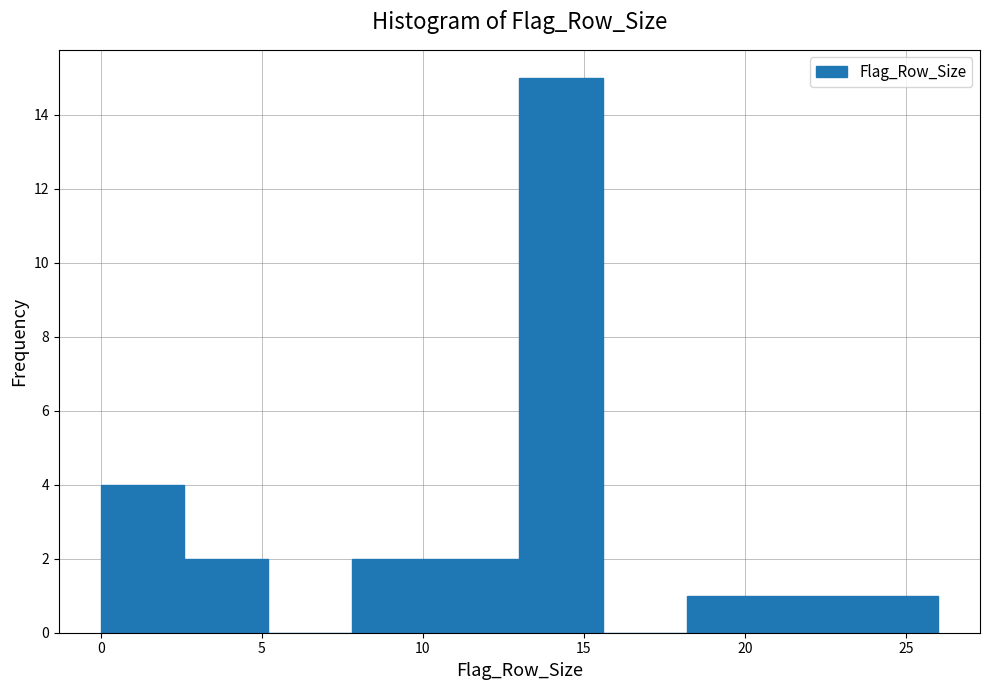

Reading left to right, list every bar in this chart as the range it spans on the x-axis followed by its height. Neither the bar edges nor the heights are printed on the chart, so give them approximately, as read against the axes.

0.0 to 2.6: 4
2.6 to 5.2: 2
5.2 to 7.8: 0
7.8 to 10.4: 2
10.4 to 13.0: 2
13.0 to 15.6: 15
15.6 to 18.2: 0
18.2 to 20.8: 1
20.8 to 23.4: 1
23.4 to 26.0: 1